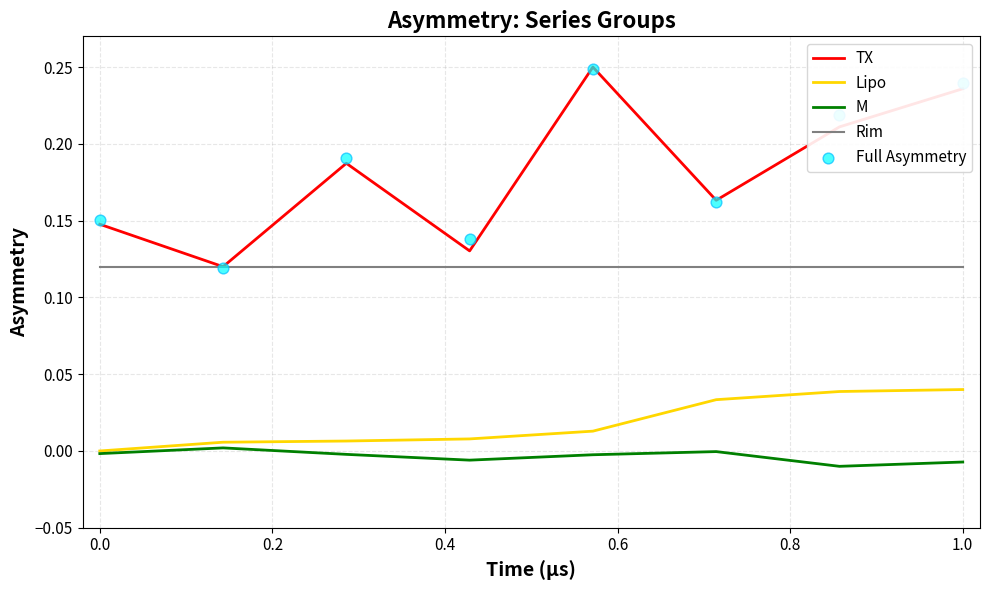

What are all the series names shown in the legend?

TX, Lipo, M, Rim, Full Asymmetry